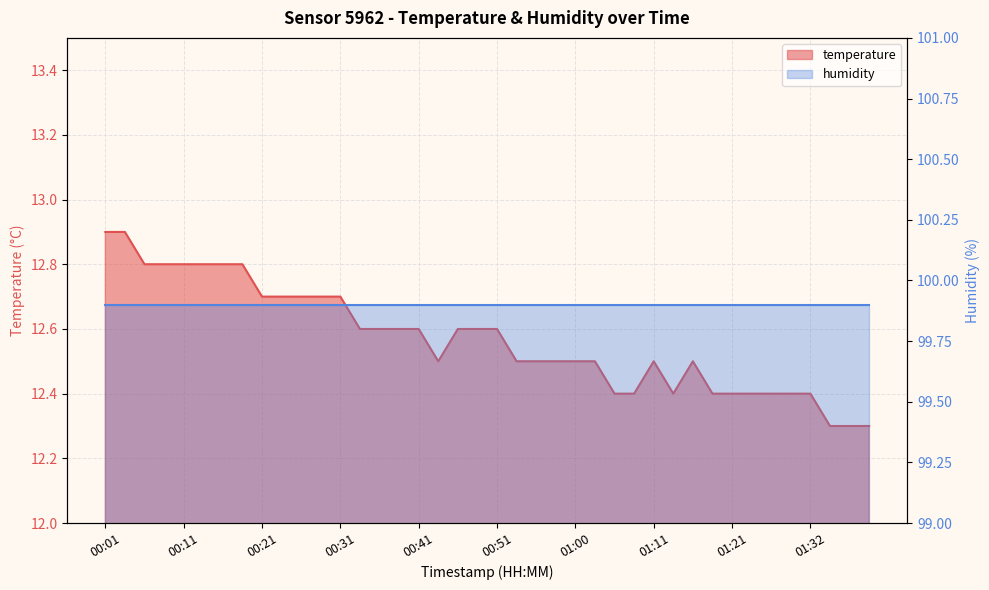

At which label is the value closest to 12?

01:35